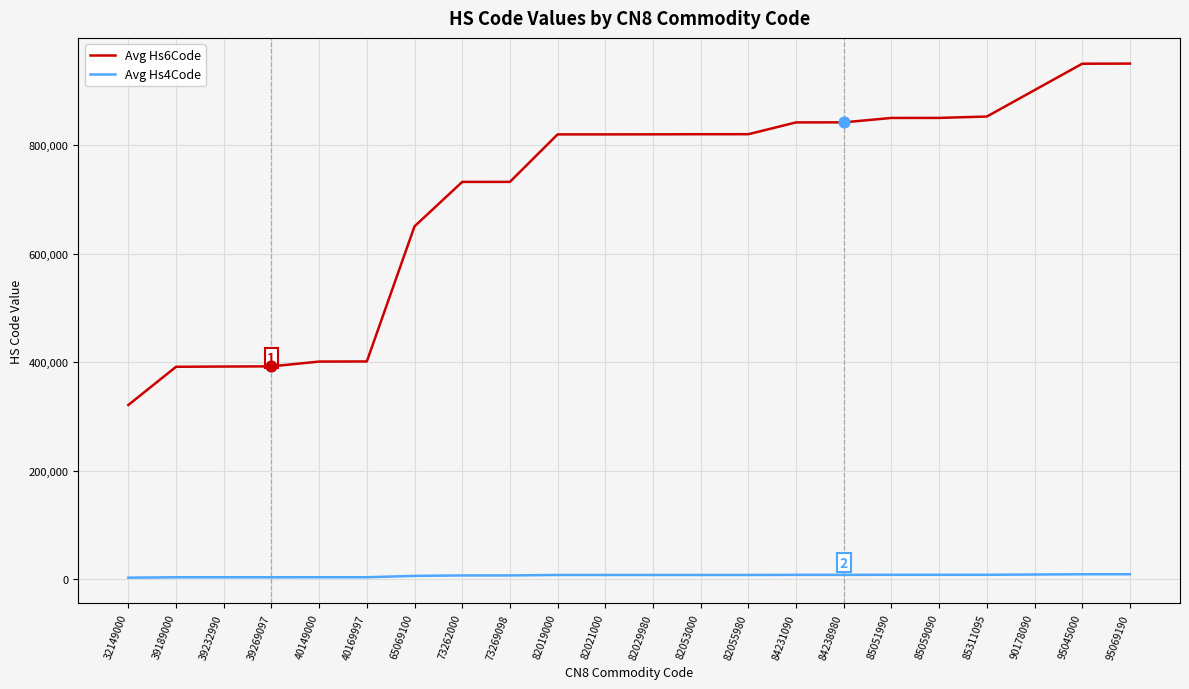

What is the total value across all series at 84231090?

850733